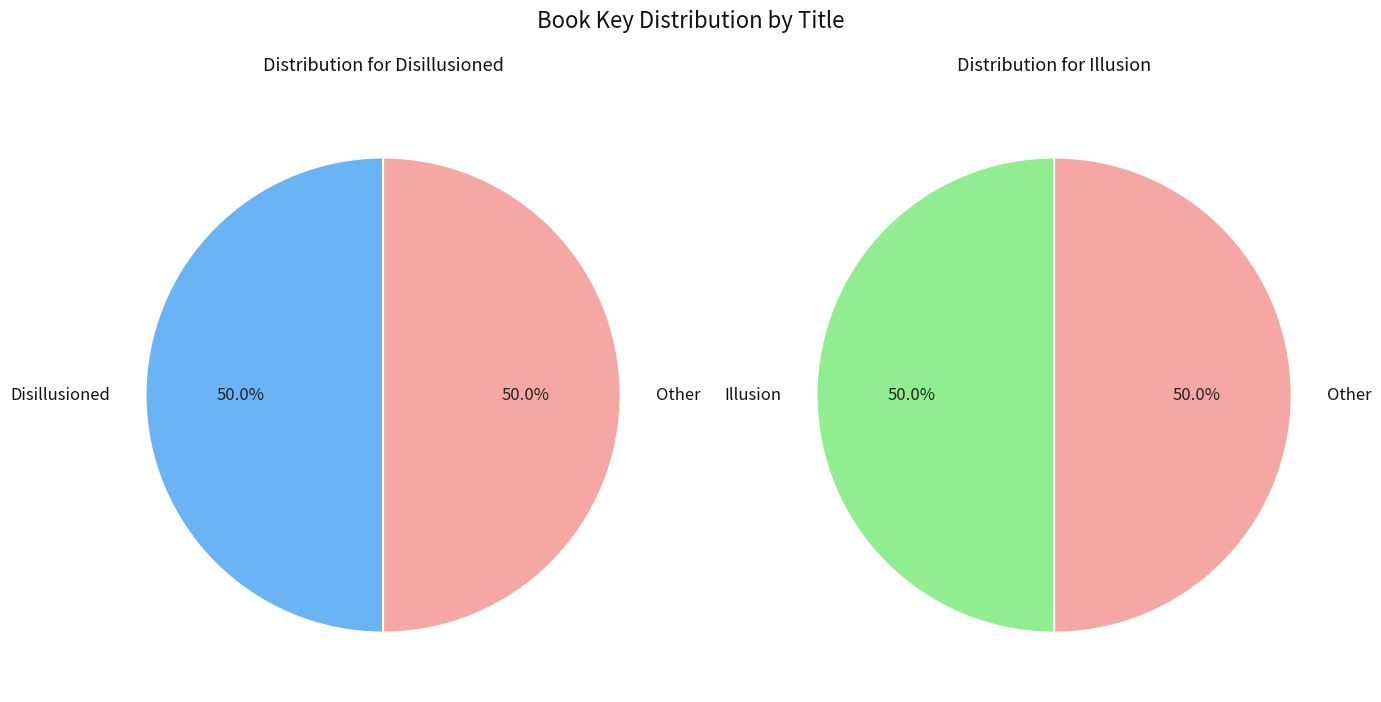

What is the change in value from Disillusioned to Illusion?

-1082